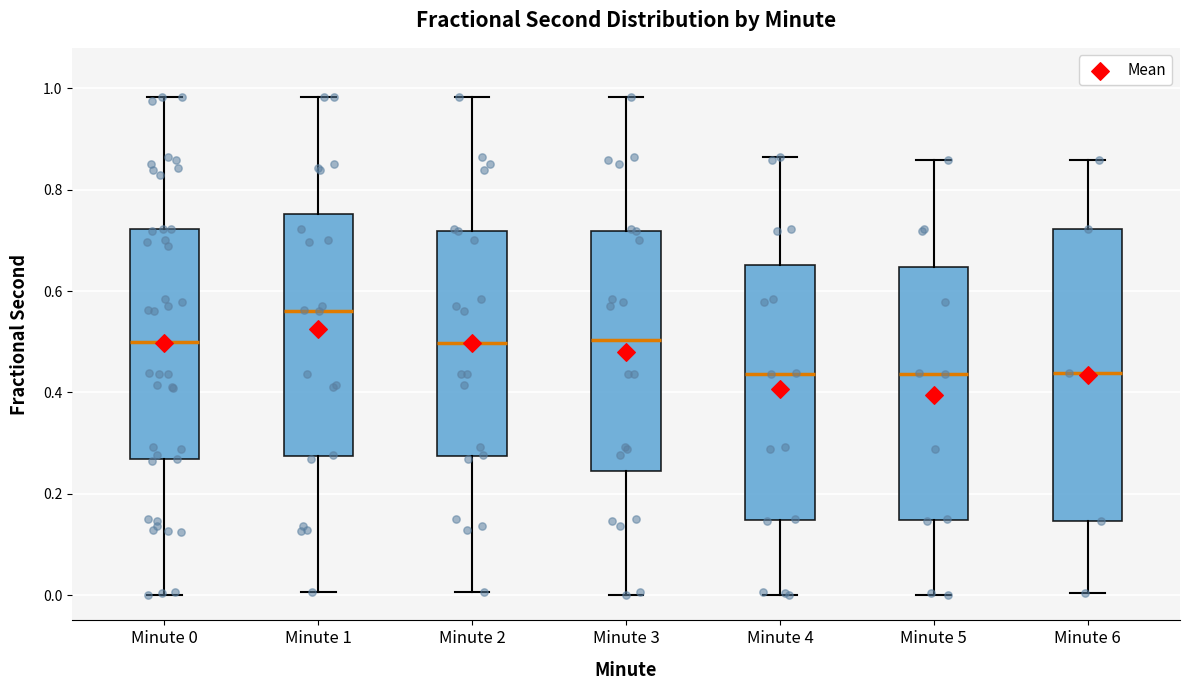

Which box is the tallest, from its lower edge to its upper edge?

Minute 6